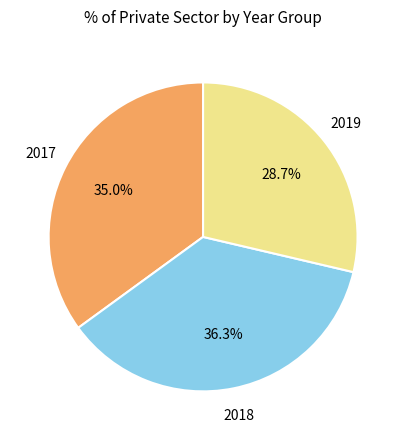

Is there a majority slice in this chart?

No